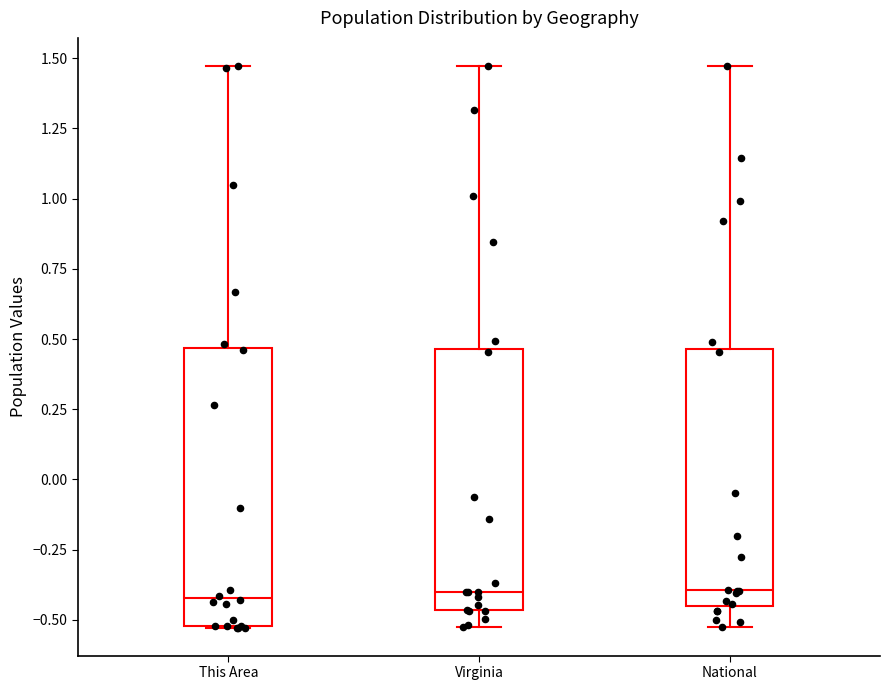

Reading left to right, transcribe this box plot: for each box, give where its median line is, the range the box spans, and where its two whiskers end, as read against the y-axis. The values are not printed on the chart, so give them approximately, as read against the axis.

This Area: median -0.40, box -0.50 to 0.45, whiskers -0.55 to 1.45
Virginia: median -0.40, box -0.45 to 0.45, whiskers -0.55 to 1.45
National: median -0.40, box -0.45 to 0.45, whiskers -0.50 to 1.45